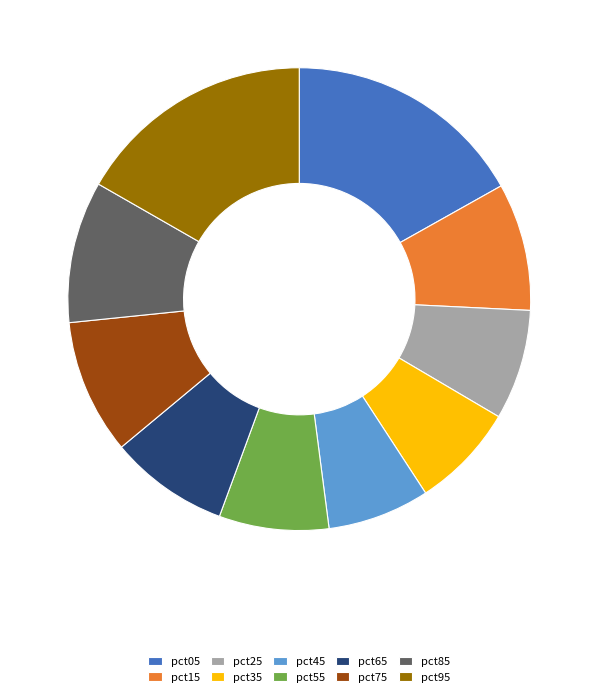

Do pct35 and pct75 together represent more than half of the pie?

No